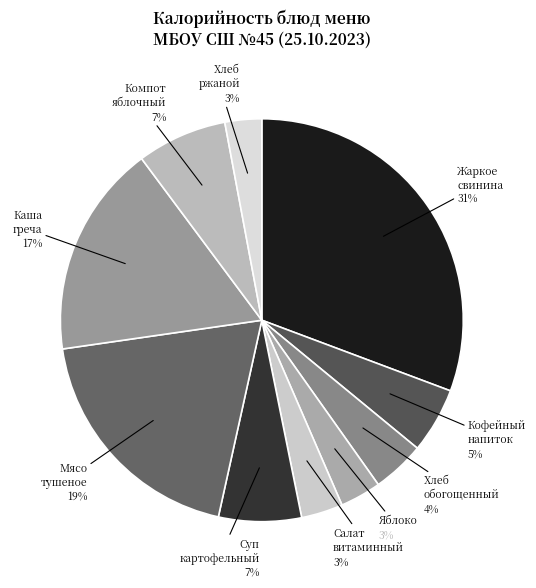

To the nearest percent, what is the difference between the largest and smallest slice percentages?

28%